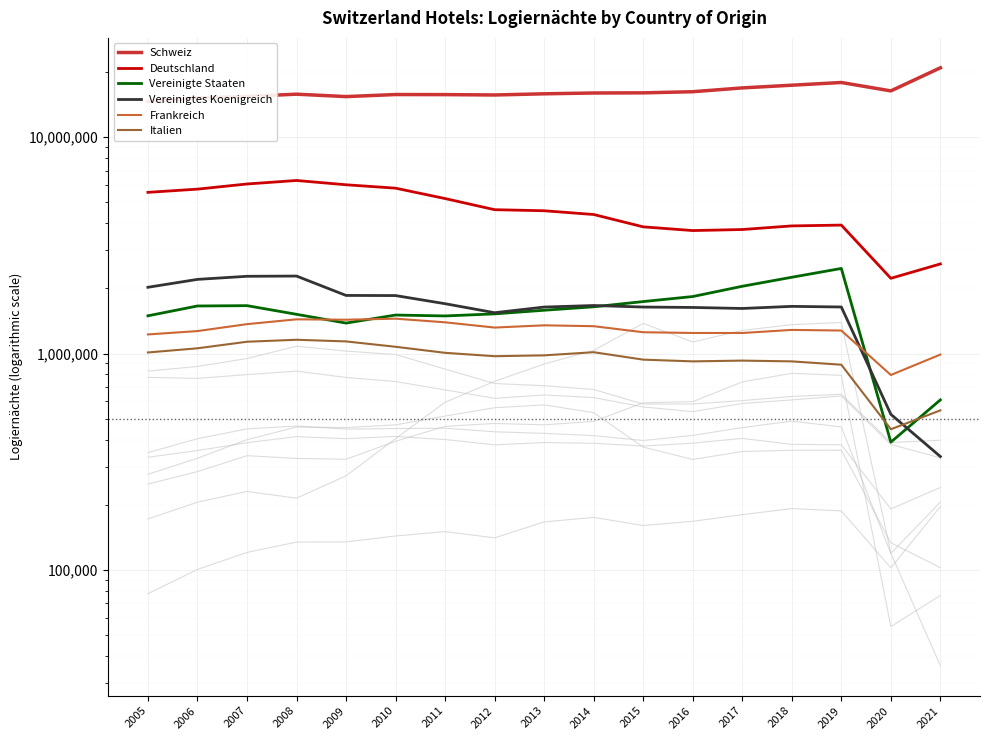

True or false: Frankreich has a value of 1337882 at 2014.

True